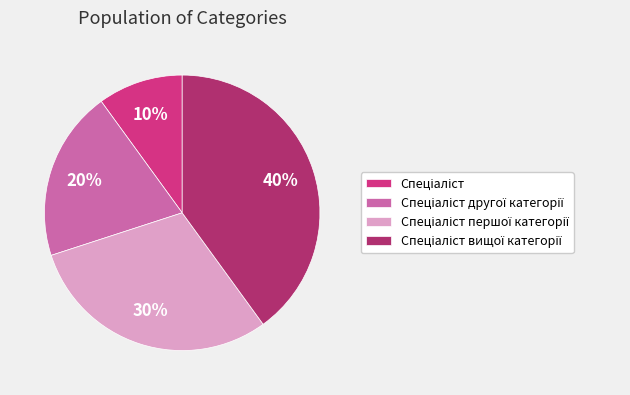

To the nearest percent, what is the average slice percentage?

25%